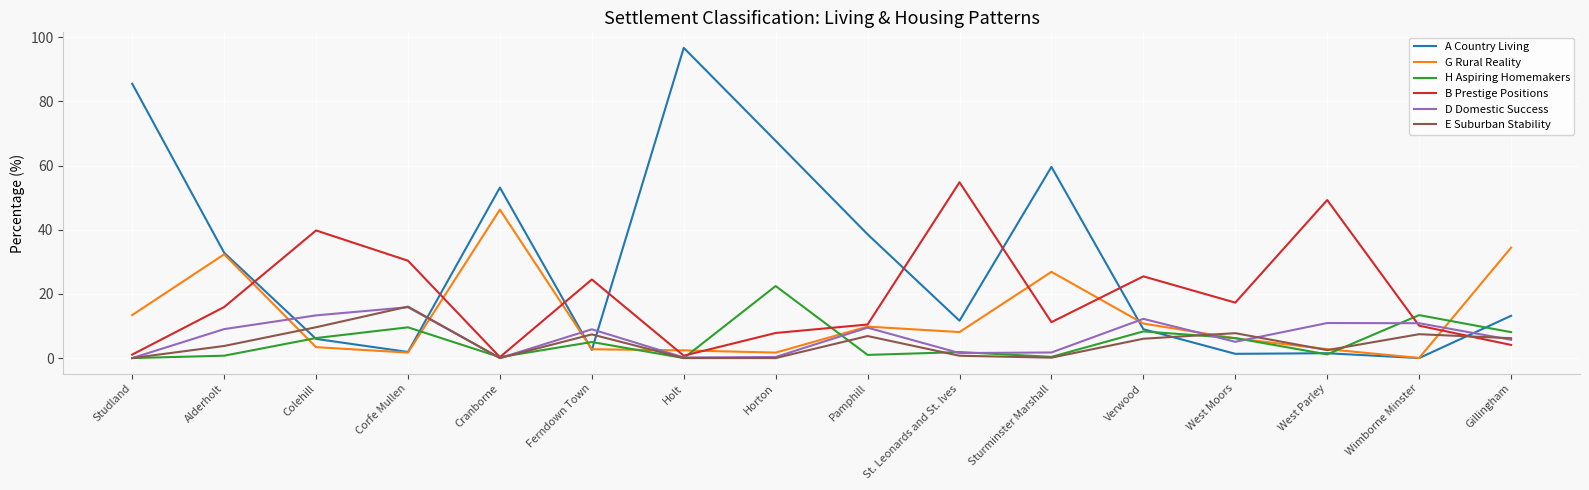

What is the difference between the maximum and second lowest values in the G Rural Reality series?

44.6